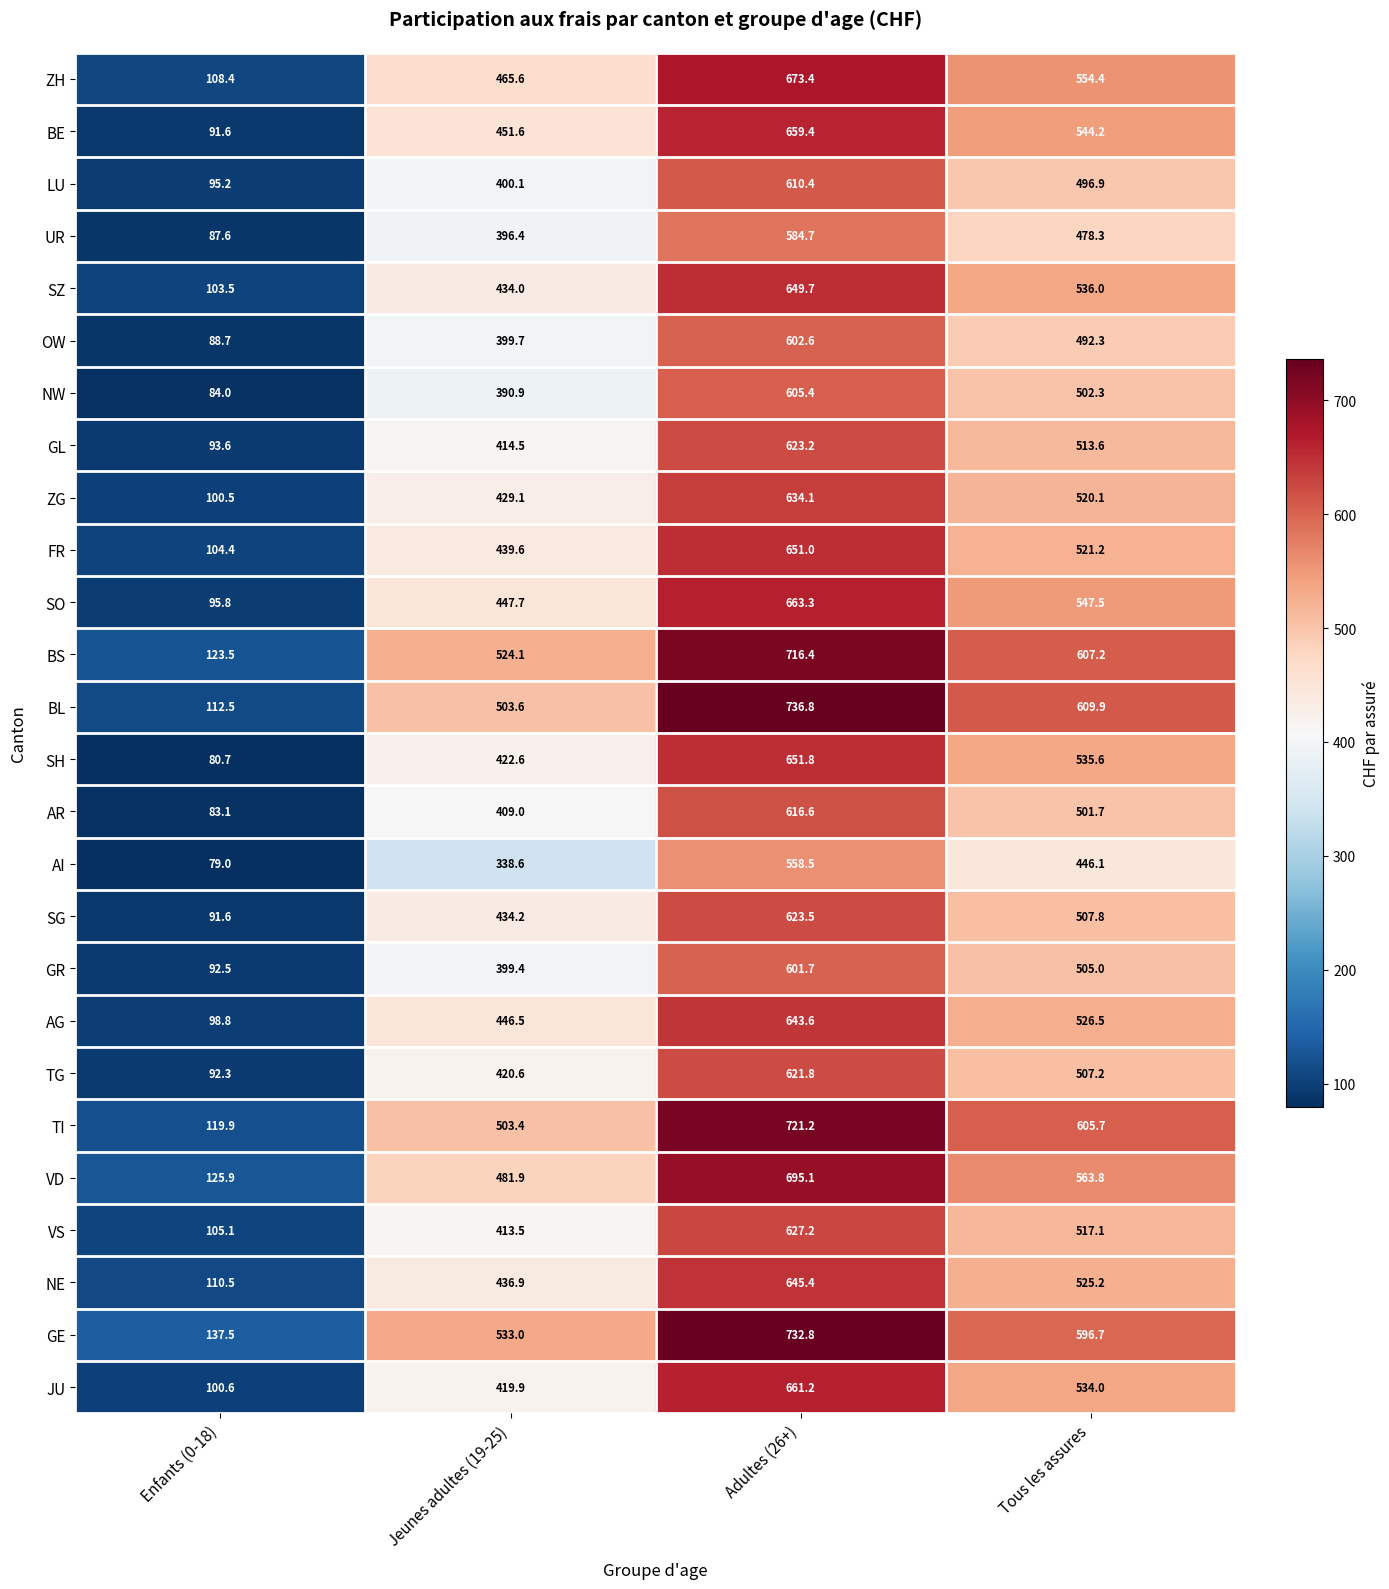

What is the minimum value shown in the chart?

79.0